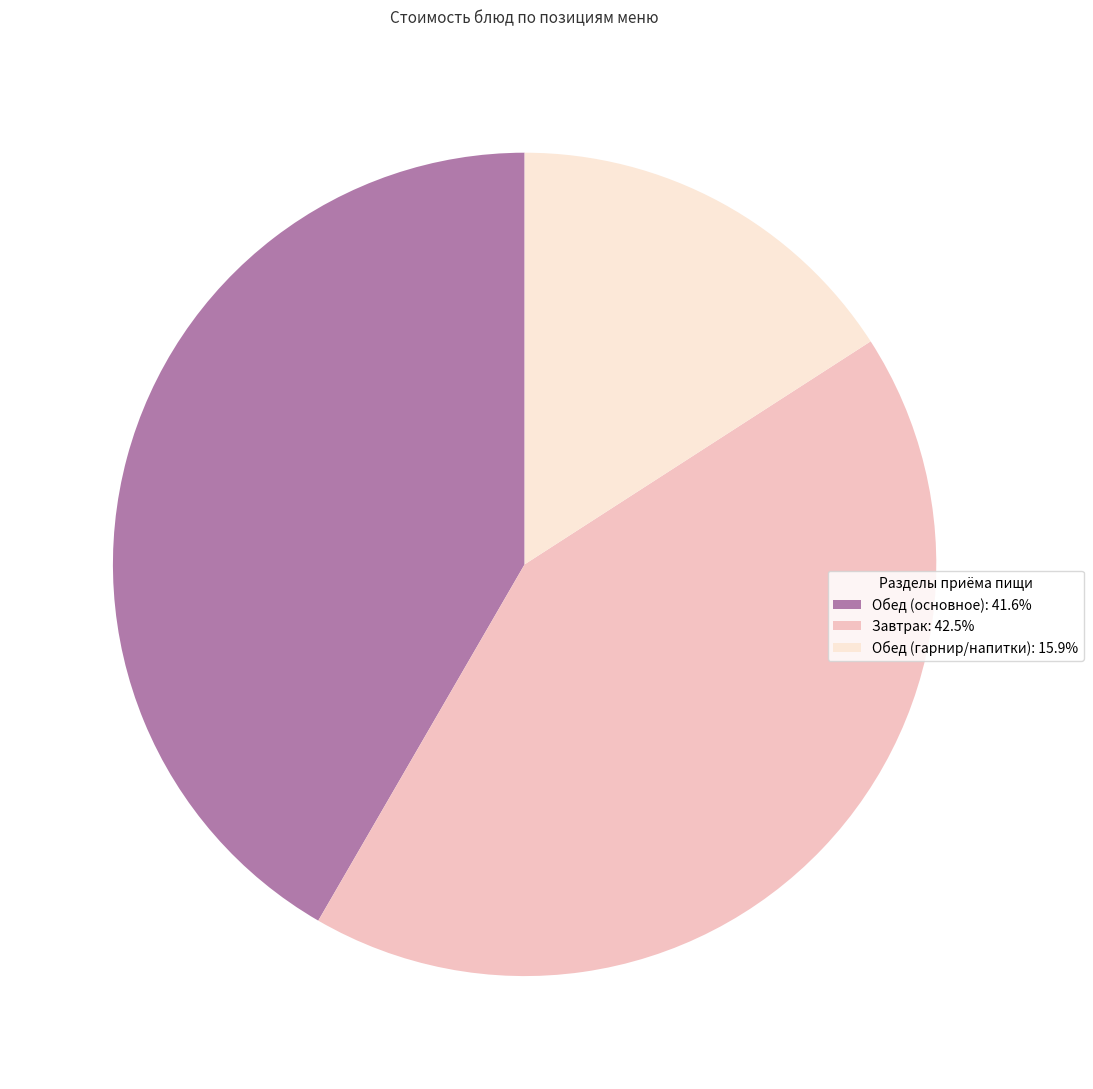

Is the sum of Обед (гарнир/напитки): 15.9% and Завтрак: 42.5% greater than half?

Yes